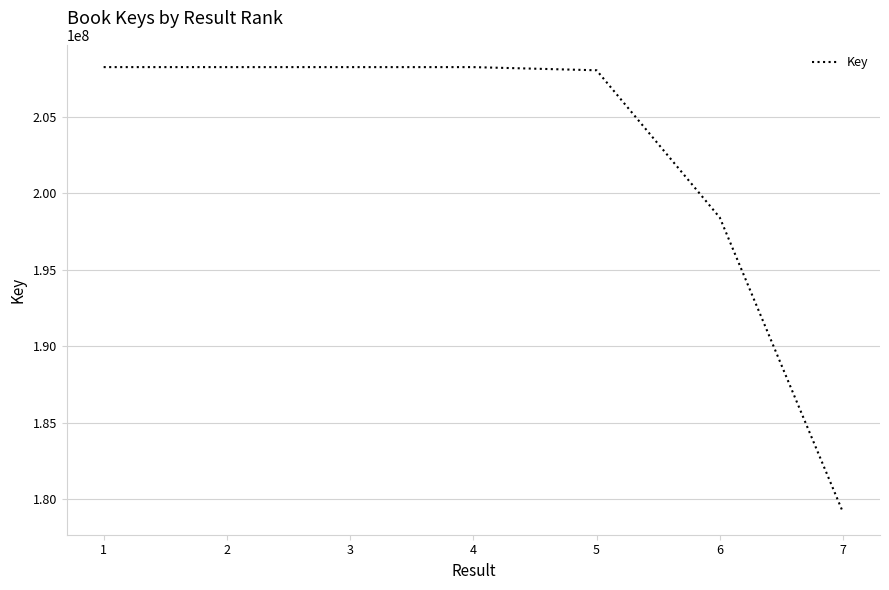

What is the approximate value at 6?

198422356